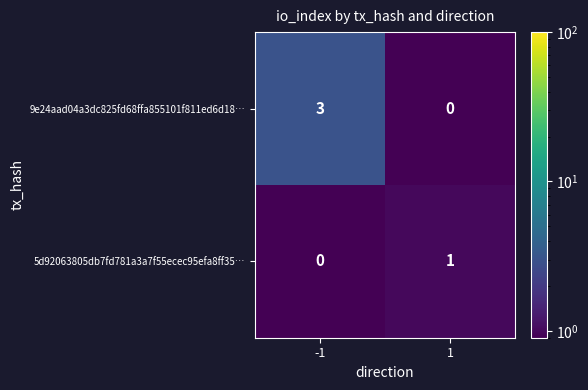

Reading left to right, transcribe all the data shown in this chart.

9e24aad04a3dc825fd68ffa855101f811ed6d18…: 3	0
5d92063805db7fd781a3a7f55ecec95efa8ff35…: 0	1